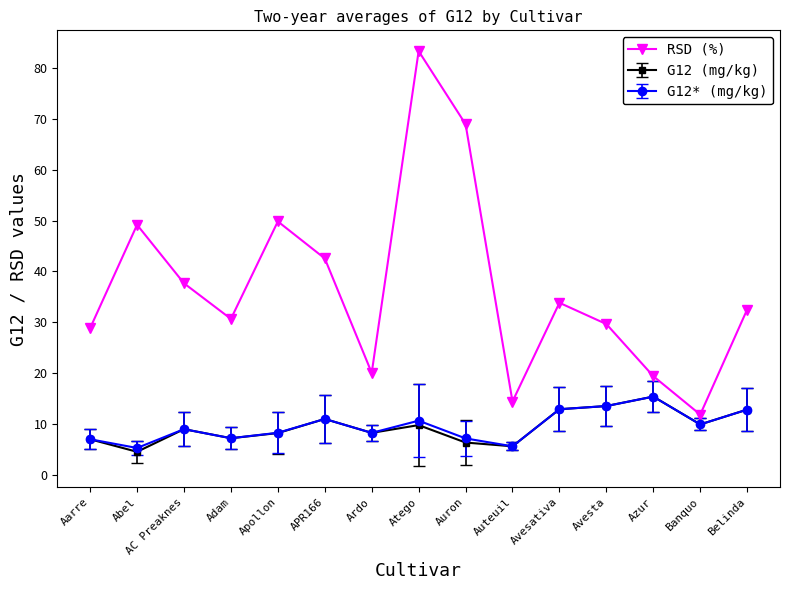

How many series are shown in this chart?

3